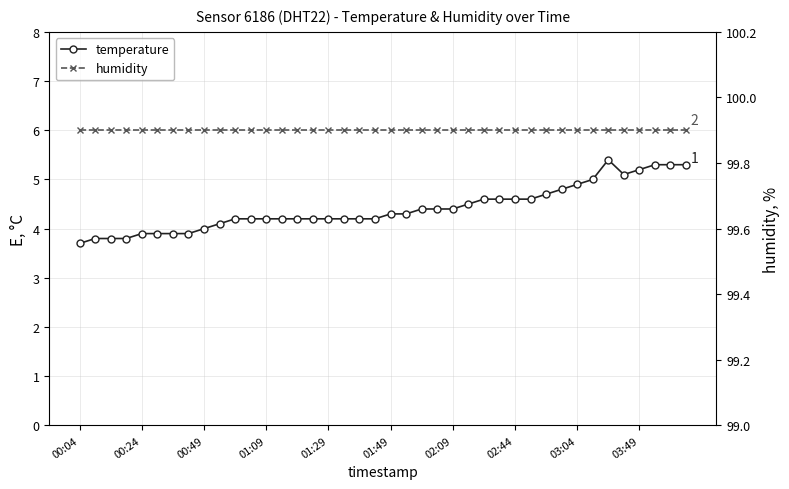

True or false: temperature and humidity cross at least once.

False